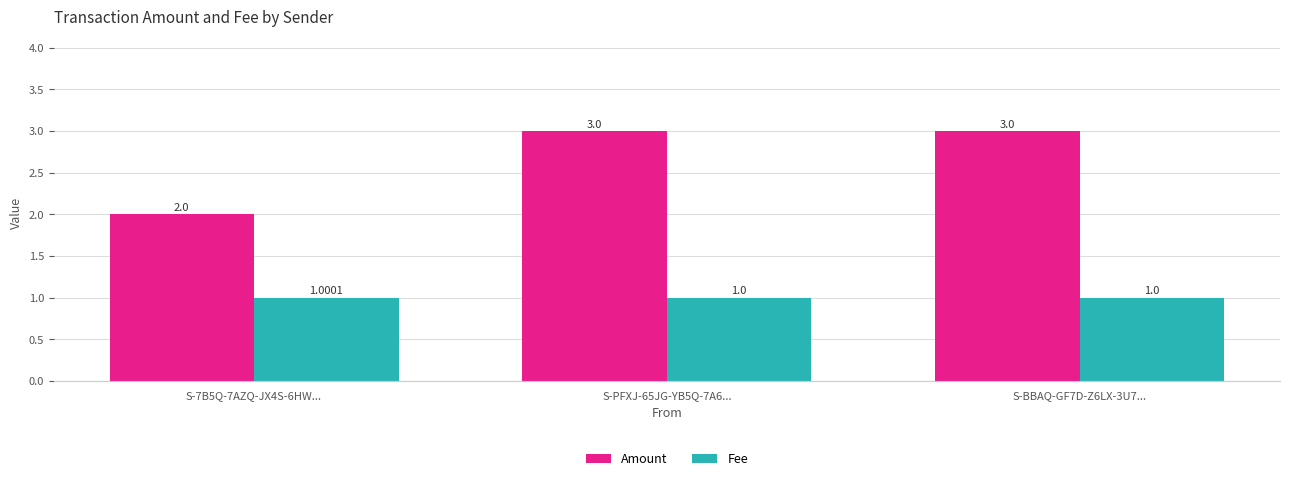

What is the sum of the Amount values at S-BBAQ-GF7D-Z6LX-3U7... and S-7B5Q-7AZQ-JX4S-6HW...?

5.0